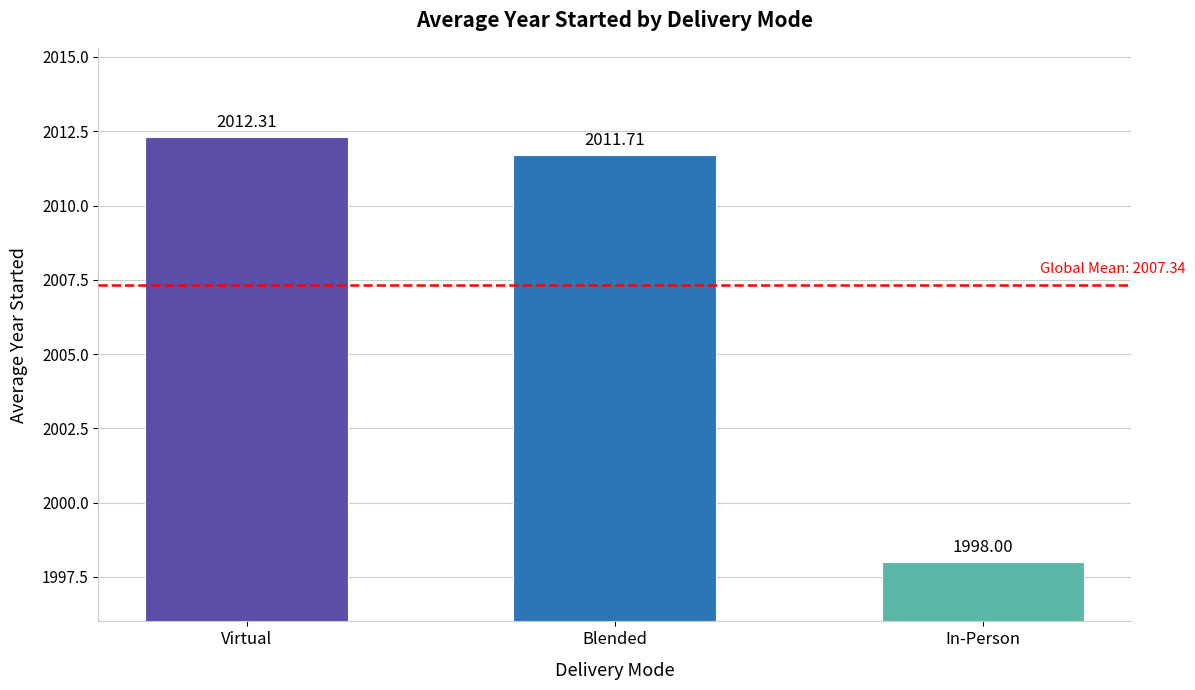

What is the difference between the values at Blended and Virtual?

0.6